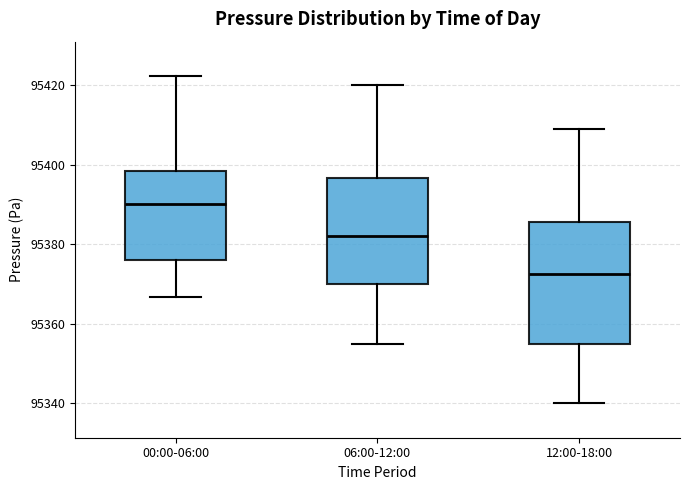

Reading left to right, transcribe this box plot: for each box, give where its median line is, the range the box spans, and where its two whiskers end, as read against the y-axis. The values are not printed on the chart, so give them approximately, as read against the axis.

00:00-06:00: median 95390, box 95376 to 95398, whiskers 95366 to 95422
06:00-12:00: median 95382, box 95370 to 95396, whiskers 95356 to 95420
12:00-18:00: median 95372, box 95356 to 95386, whiskers 95340 to 95410